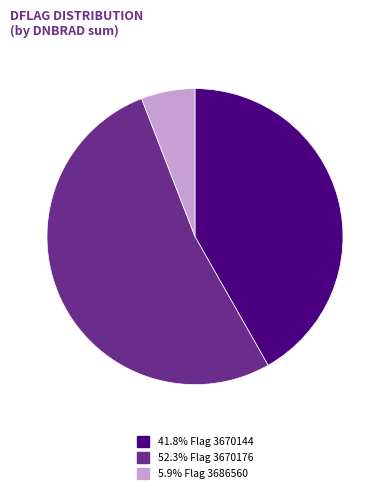

Combined, do 41.8% Flag 3670144 and 5.9% Flag 3686560 account for over 50%?

No